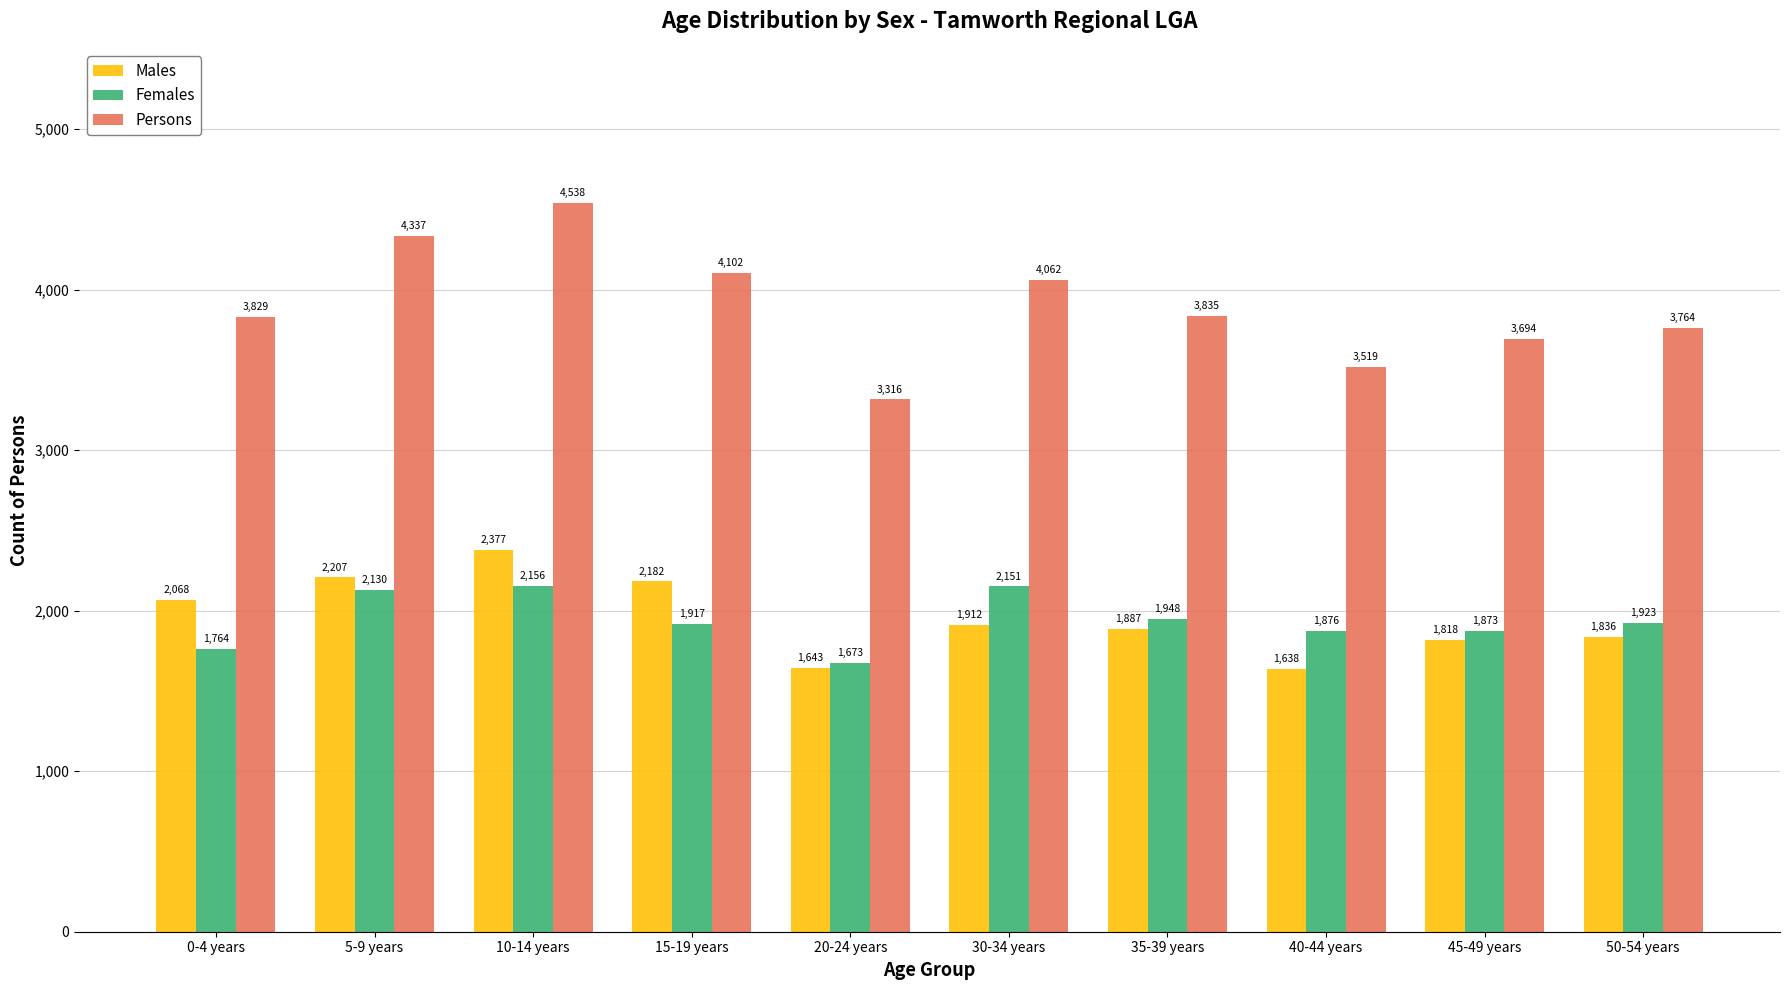

Is it true that Males equals 2377 at 10-14 years?

True